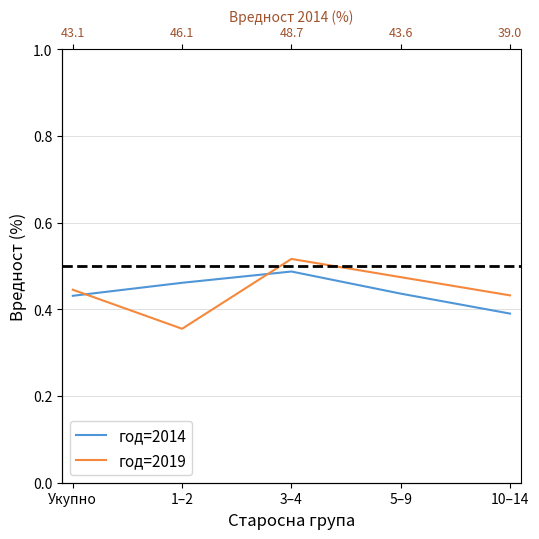

What is the average value of the год=2014 series?

0.4